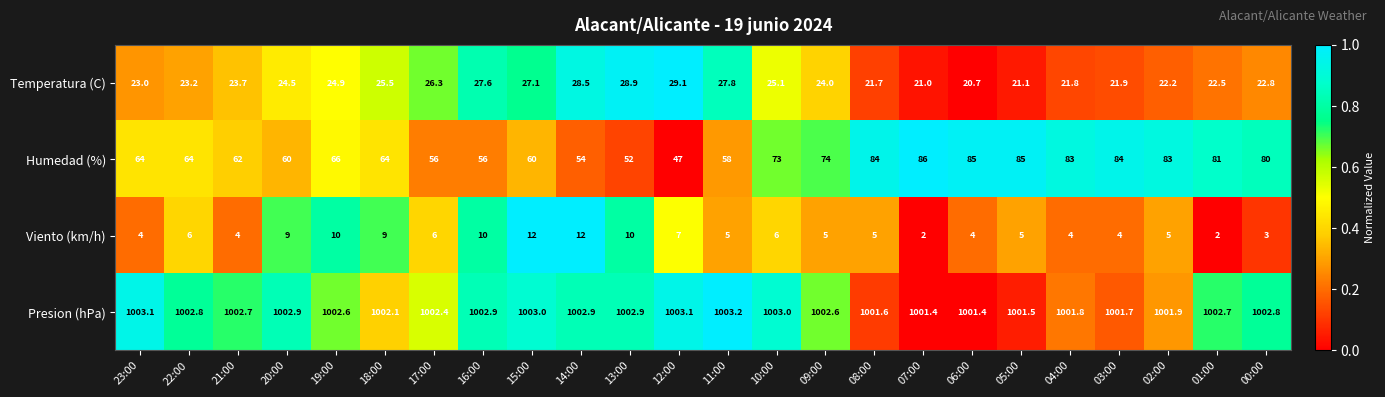

Is the value of Presion (hPa) at 19:00 greater than the value of Temperatura (C) at 08:00?

Yes